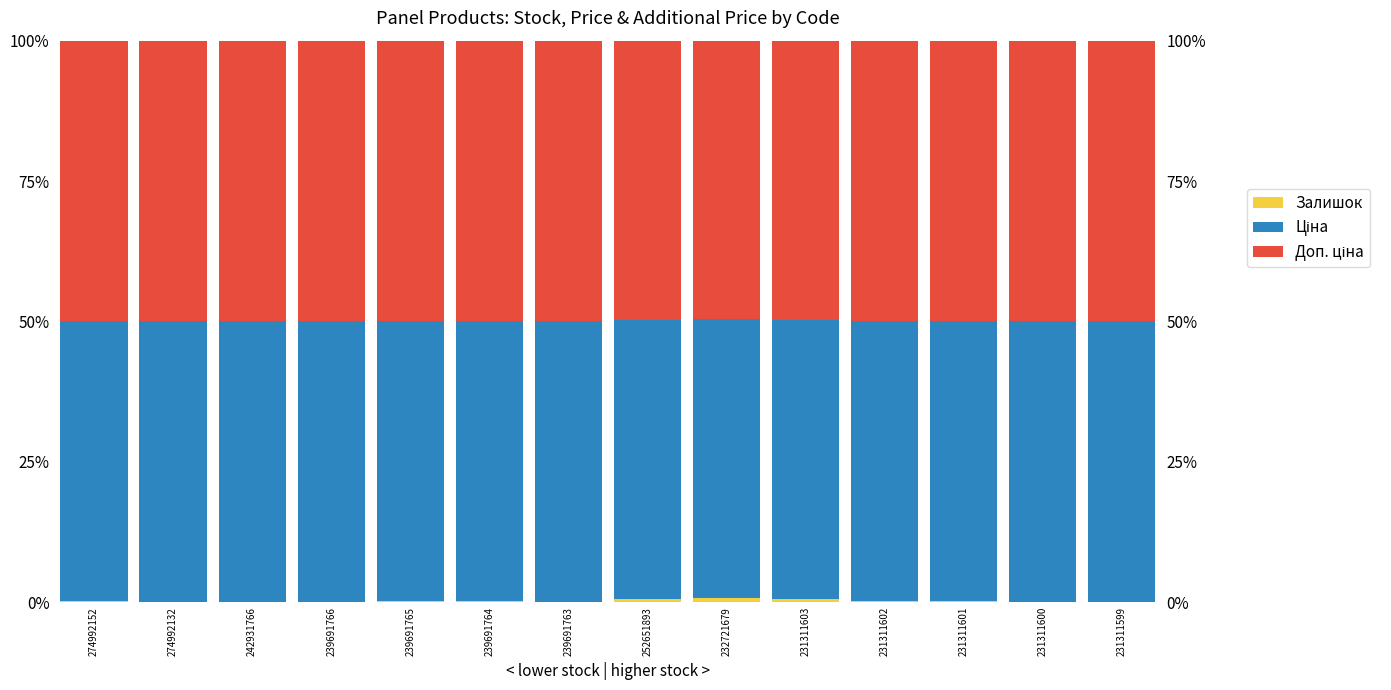

What is the label of the 13th bar from the right?

274992132